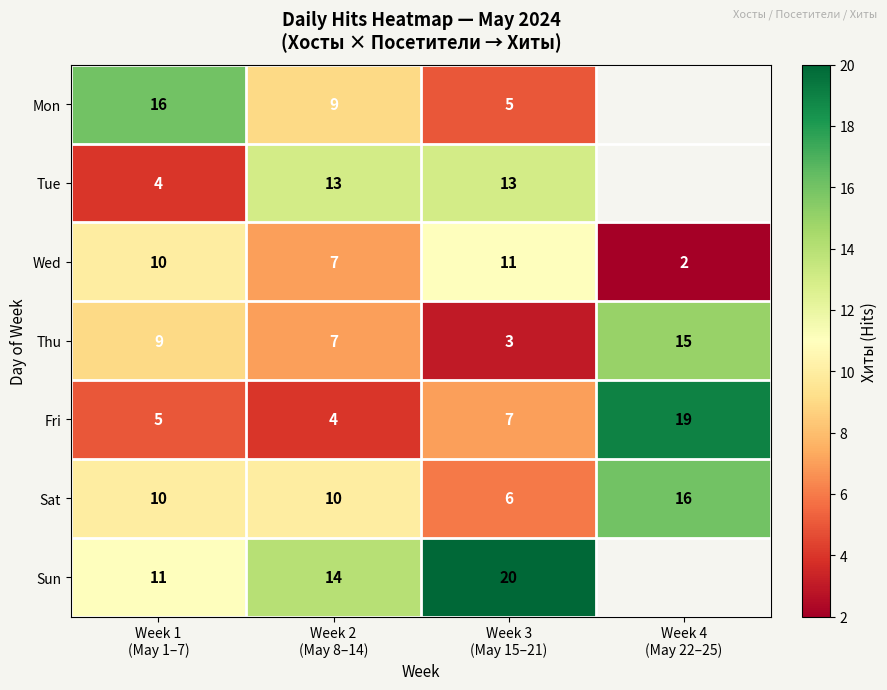

Count the Wed values in the range 7 to 11.

3